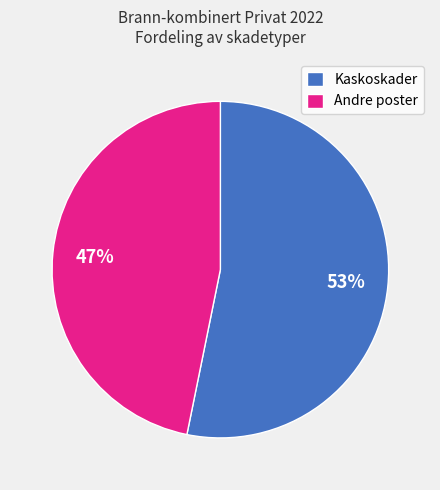

Is there a majority slice in this chart?

Yes